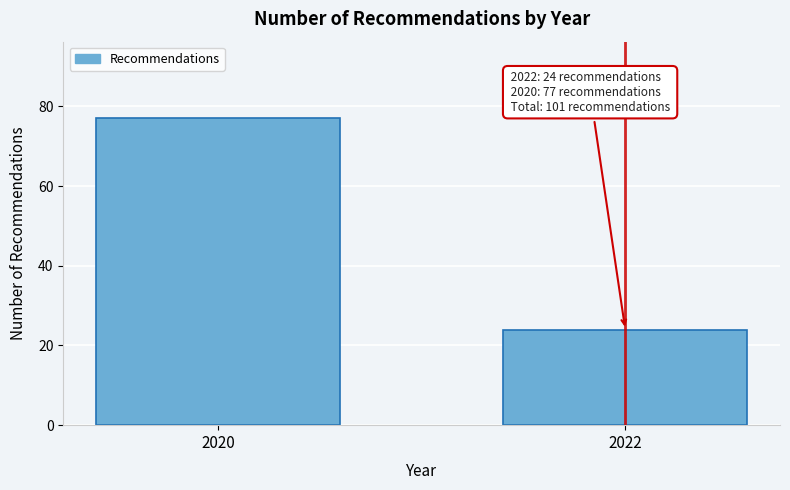

Reading left to right, list all the values displayed in this chart.

2020=77	2022=24